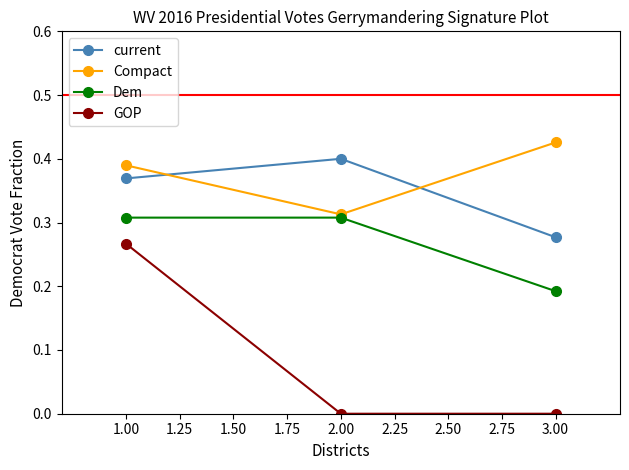

Which series has the largest total across all categories?

Compact